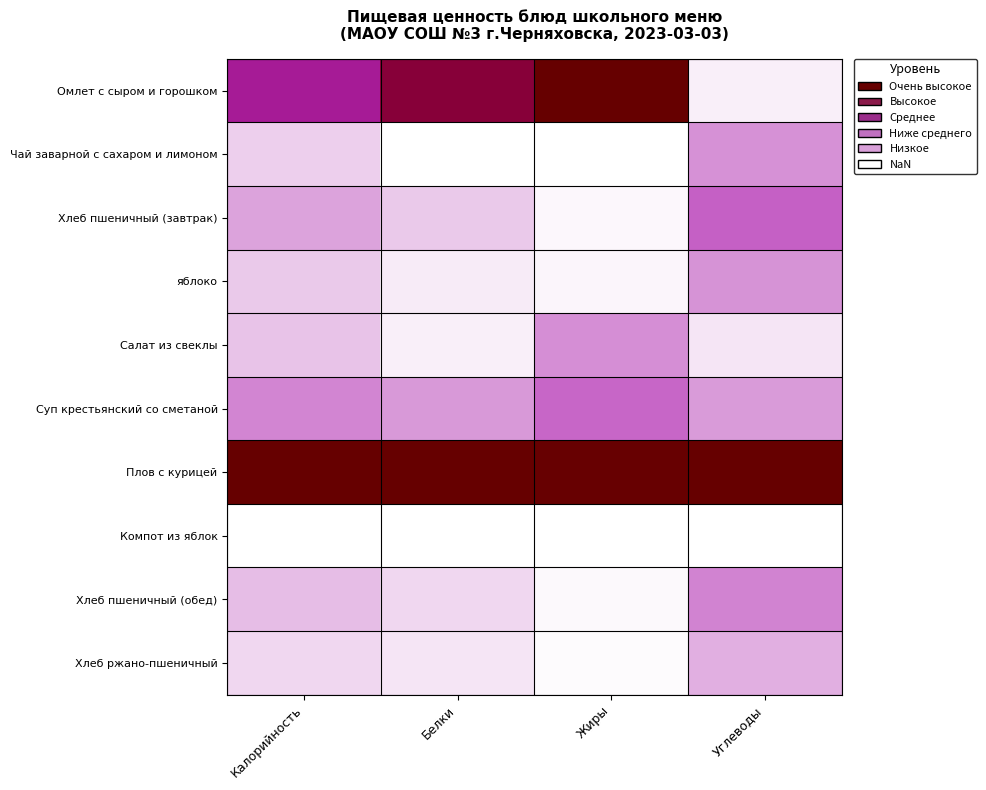

At how many categories does at least one series exceed 0?

4